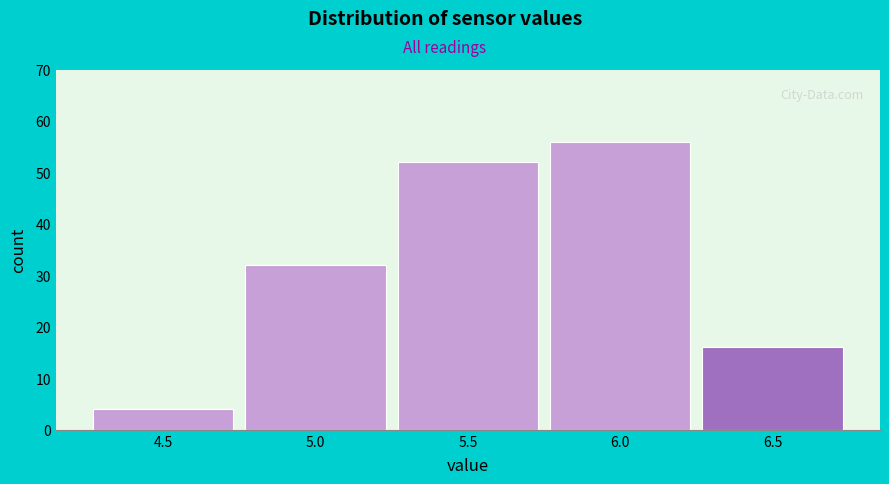

Reading left to right, list all the values displayed in this chart.

4	32	52	56	16